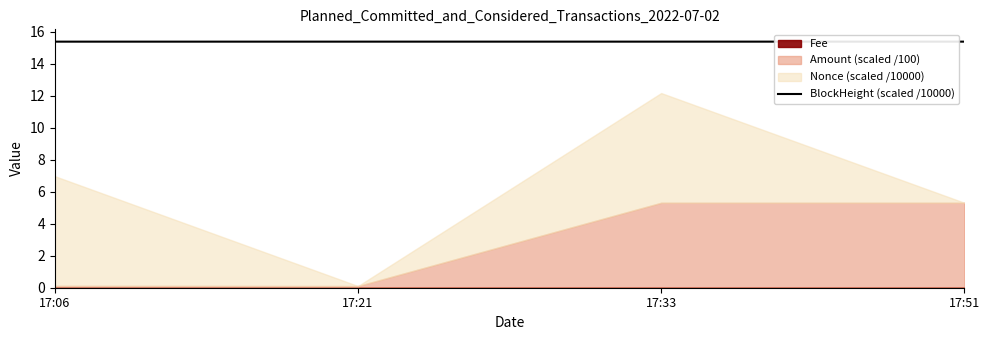

True or false: the data shows 6.7 at 17:51.

False